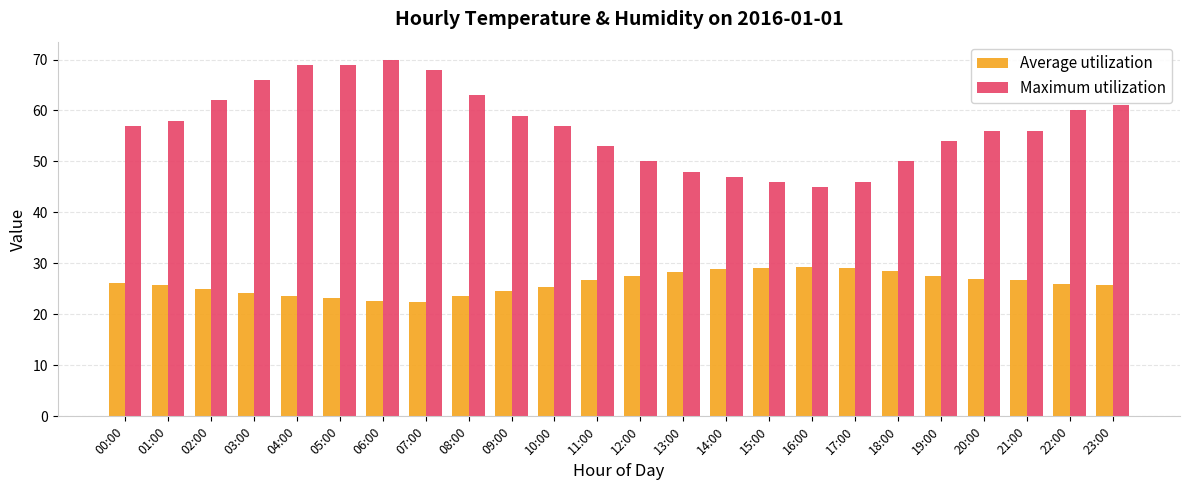

What is the sum of all Average utilization values?

627.1